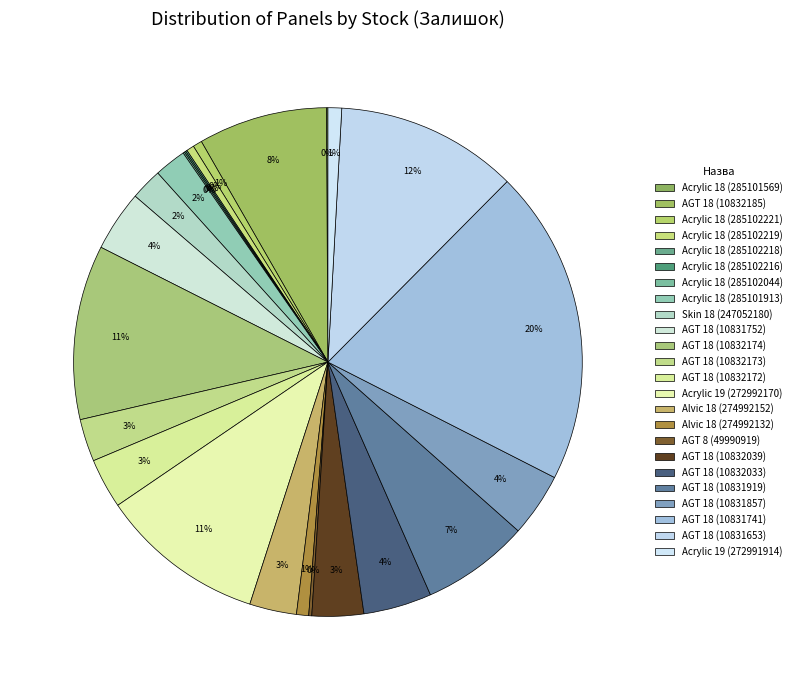

Which slice is the smallest?

Acrylic 18 (285101569)